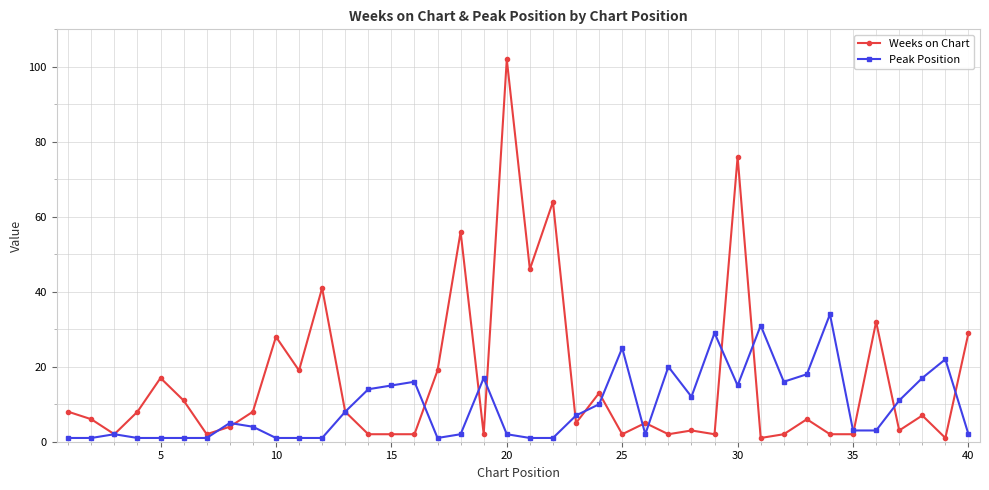

At how many categories does at least one series exceed 40?

6